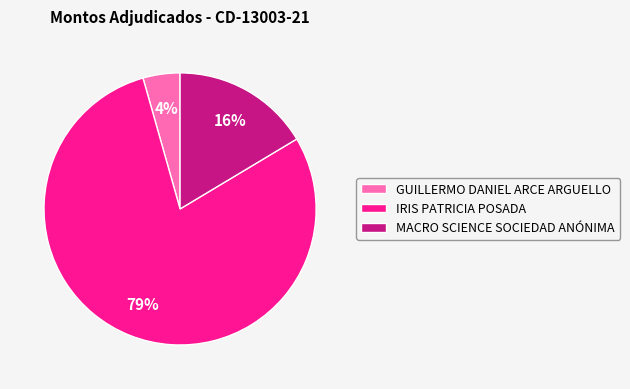

To the nearest percent, what is the average slice percentage?

33%